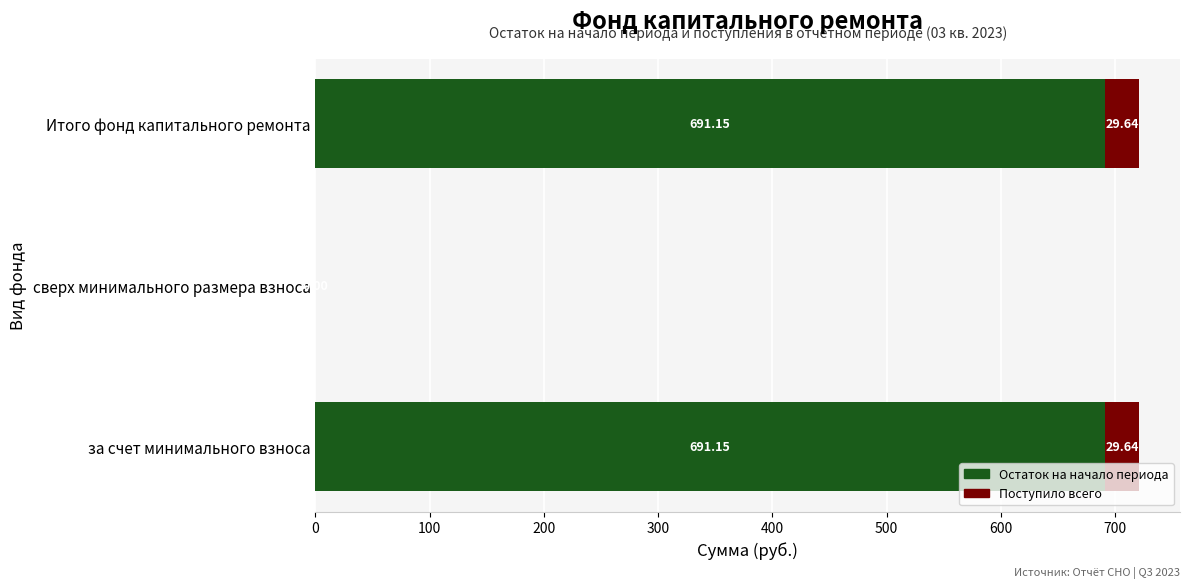

Where is Остаток на начало периода nearest to the value 345?

сверх минимального размера взноса